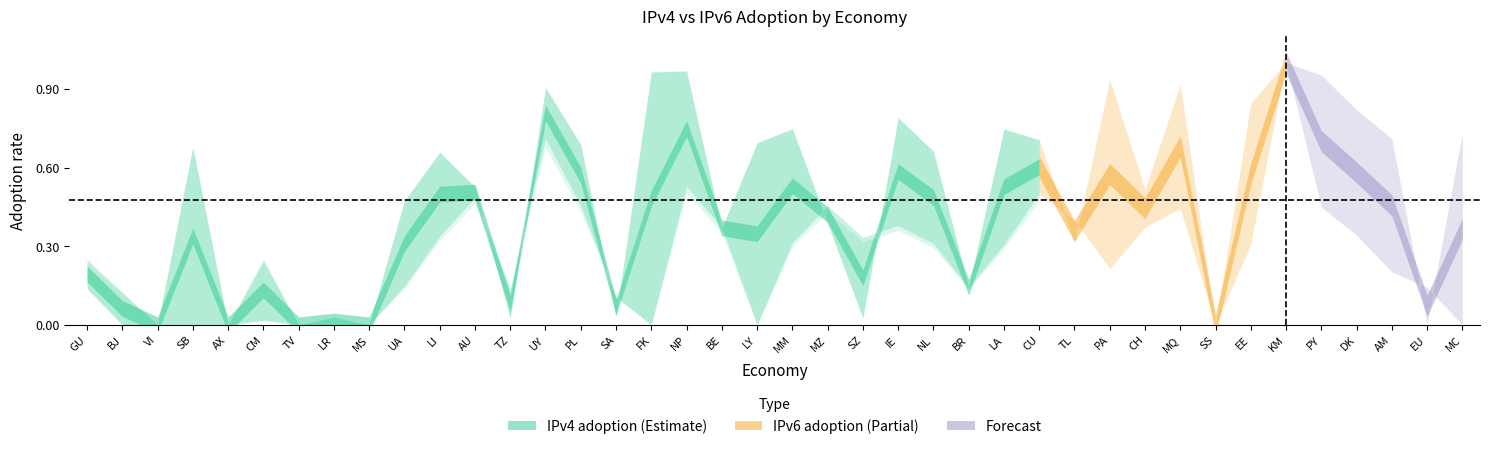

What is the value of the IPv6 adoption point at the 12th from the left?

0.5